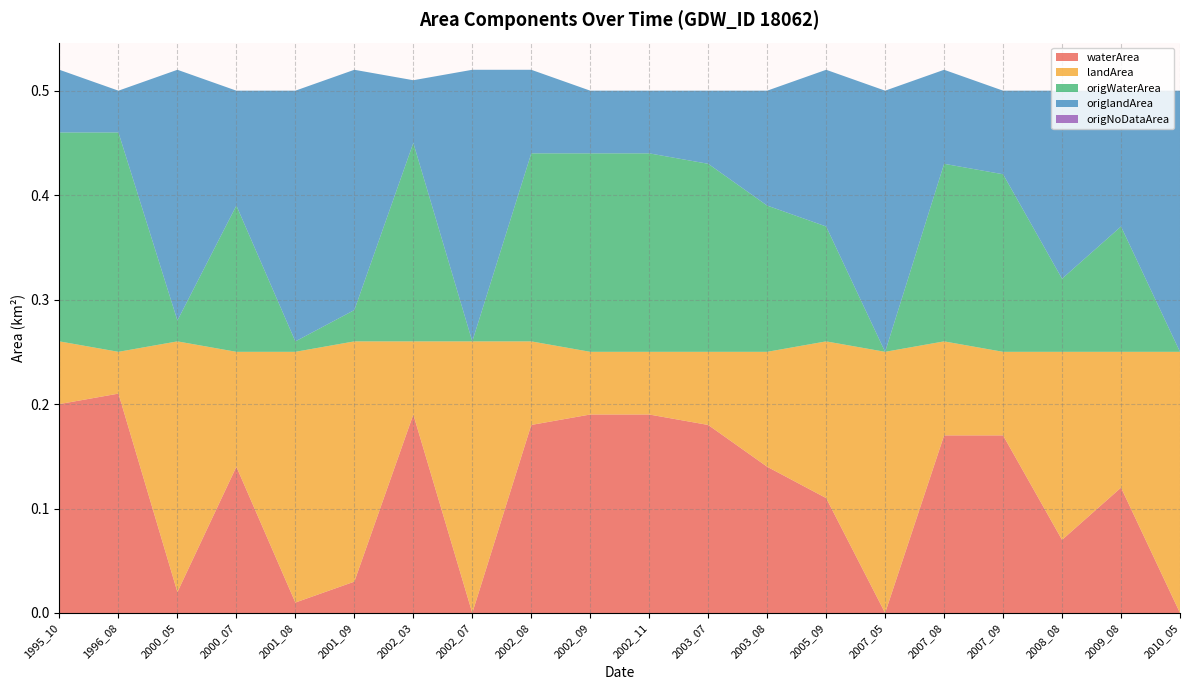

Reading left to right, list all the values displayed in this chart.

waterArea: 1995_10=0.2	1996_08=0.2	2000_05=0.0	2000_07=0.1	2001_08=0.0	2001_09=0.0	2002_03=0.2	2002_07=0.0	2002_08=0.2	2002_09=0.2	2002_11=0.2	2003_07=0.2	2003_08=0.1	2005_09=0.1	2007_05=0.0	2007_08=0.2	2007_09=0.2	2008_08=0.1	2009_08=0.1	2010_05=0.0
landArea: 1995_10=0.1	1996_08=0.0	2000_05=0.2	2000_07=0.1	2001_08=0.2	2001_09=0.2	2002_03=0.1	2002_07=0.3	2002_08=0.1	2002_09=0.1	2002_11=0.1	2003_07=0.1	2003_08=0.1	2005_09=0.1	2007_05=0.2	2007_08=0.1	2007_09=0.1	2008_08=0.2	2009_08=0.1	2010_05=0.2
origWaterArea: 1995_10=0.2	1996_08=0.2	2000_05=0.0	2000_07=0.1	2001_08=0.0	2001_09=0.0	2002_03=0.2	2002_07=0.0	2002_08=0.2	2002_09=0.2	2002_11=0.2	2003_07=0.2	2003_08=0.1	2005_09=0.1	2007_05=0.0	2007_08=0.2	2007_09=0.2	2008_08=0.1	2009_08=0.1	2010_05=0.0
origlandArea: 1995_10=0.1	1996_08=0.0	2000_05=0.2	2000_07=0.1	2001_08=0.2	2001_09=0.2	2002_03=0.1	2002_07=0.3	2002_08=0.1	2002_09=0.1	2002_11=0.1	2003_07=0.1	2003_08=0.1	2005_09=0.1	2007_05=0.2	2007_08=0.1	2007_09=0.1	2008_08=0.2	2009_08=0.1	2010_05=0.2
origNoDataArea: 1995_10=0.0	1996_08=0.0	2000_05=0.0	2000_07=0.0	2001_08=0.0	2001_09=0.0	2002_03=0.0	2002_07=0.0	2002_08=0.0	2002_09=0.0	2002_11=0.0	2003_07=0.0	2003_08=0.0	2005_09=0.0	2007_05=0.0	2007_08=0.0	2007_09=0.0	2008_08=0.0	2009_08=0.0	2010_05=0.0